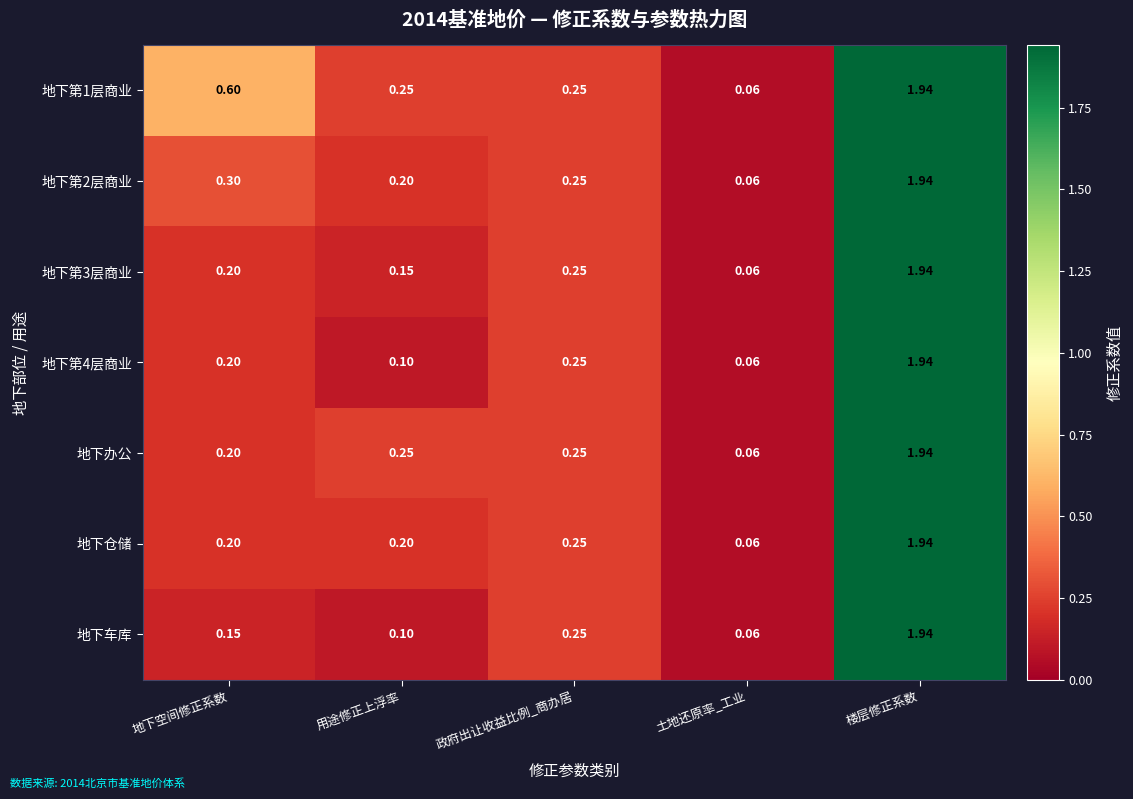

At which label is 地下第1层商业 closest to 1?

地下空间修正系数